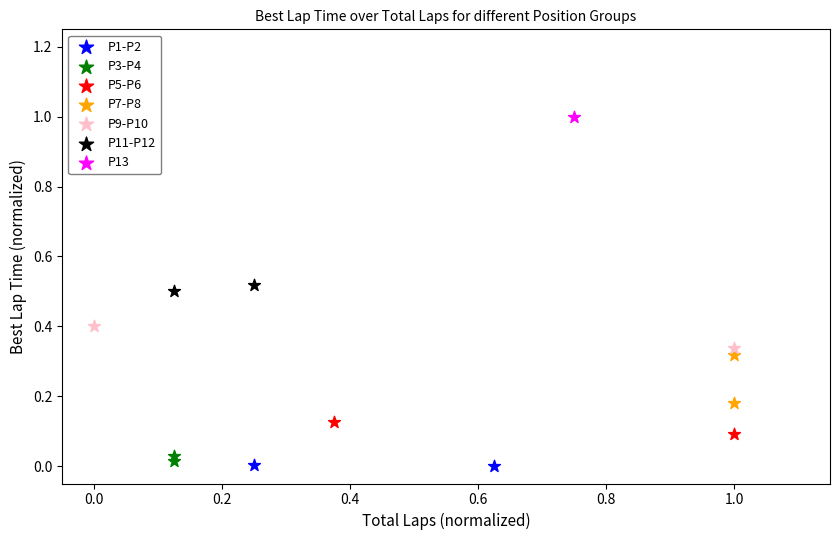

Which series contains the highest Y value?

P13